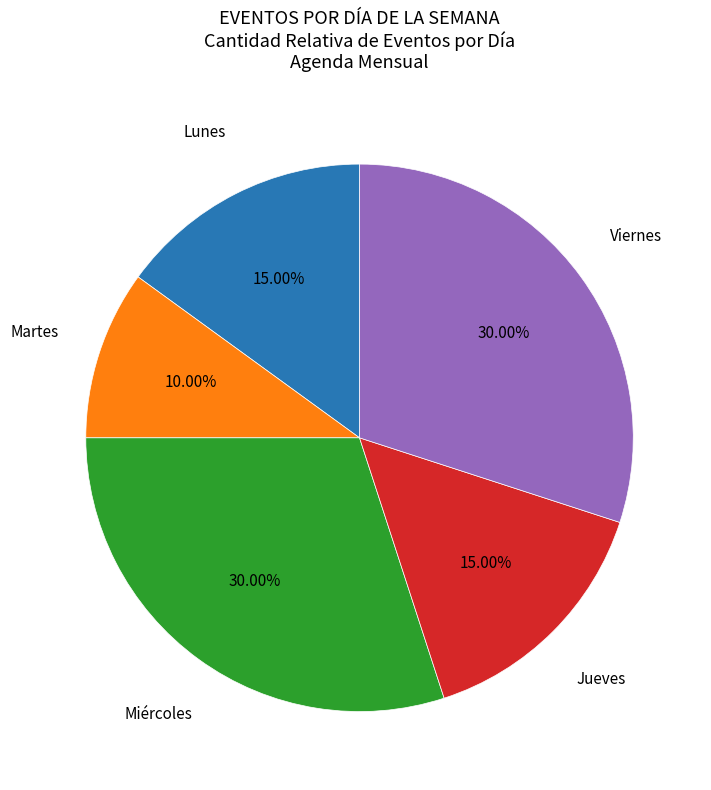

Is there any slice that represents more than half of the pie?

No